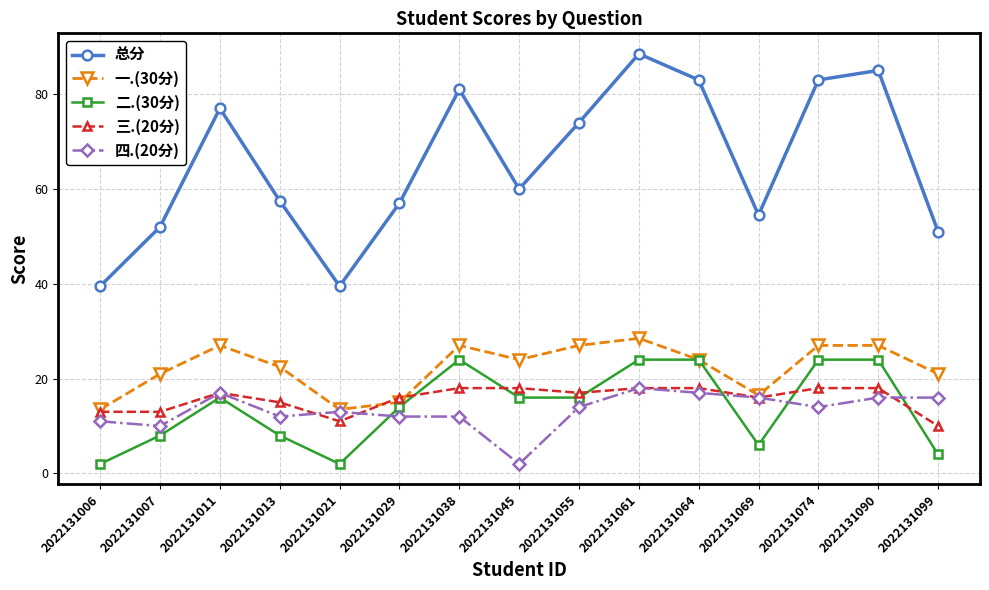

Which series changed the most between 2022131007 and 2022131074?

总分